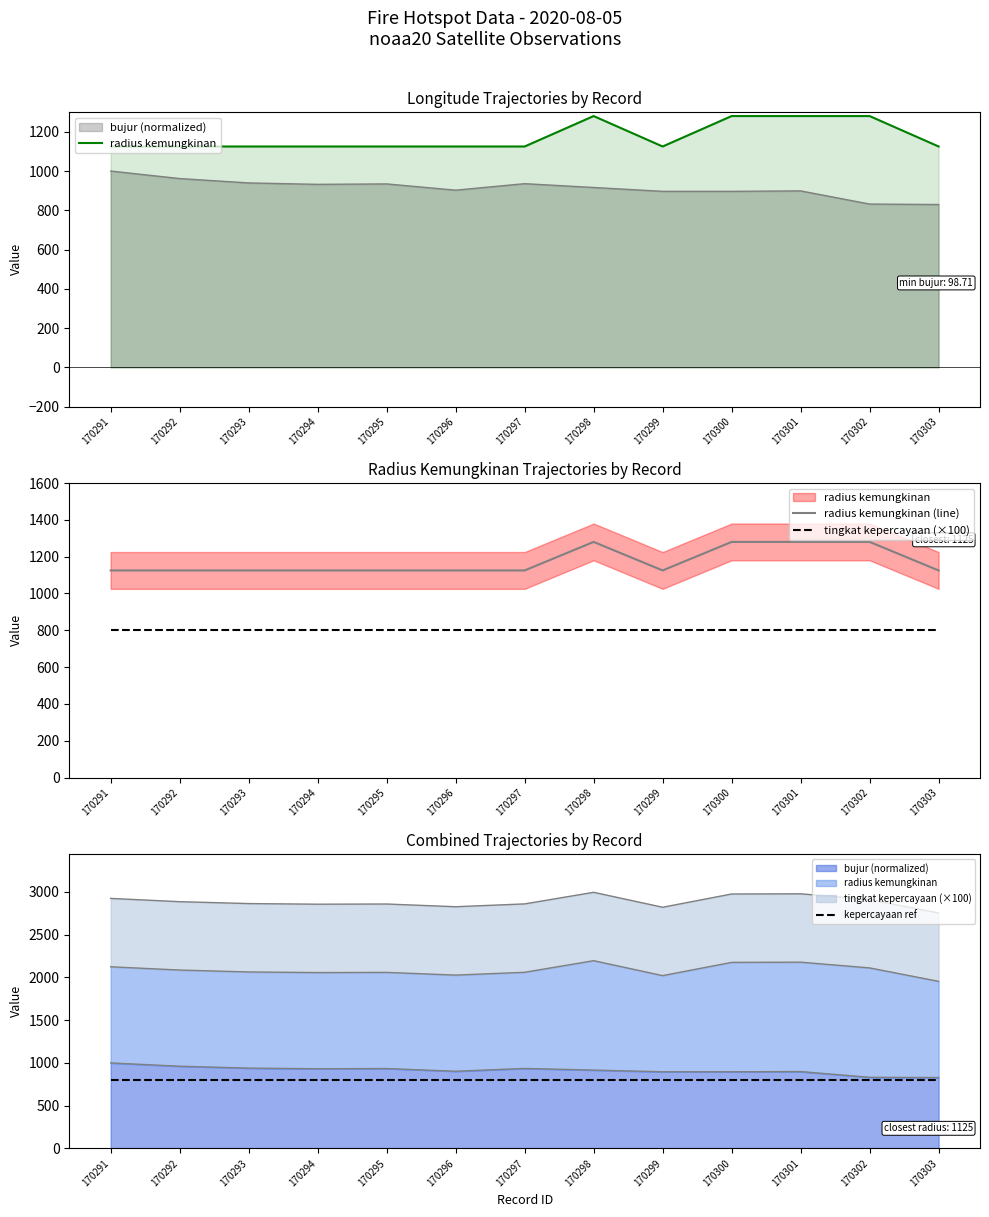

True or false: radius kemungkinan and tingkat kepercayaan (×100) cross at least once.

False